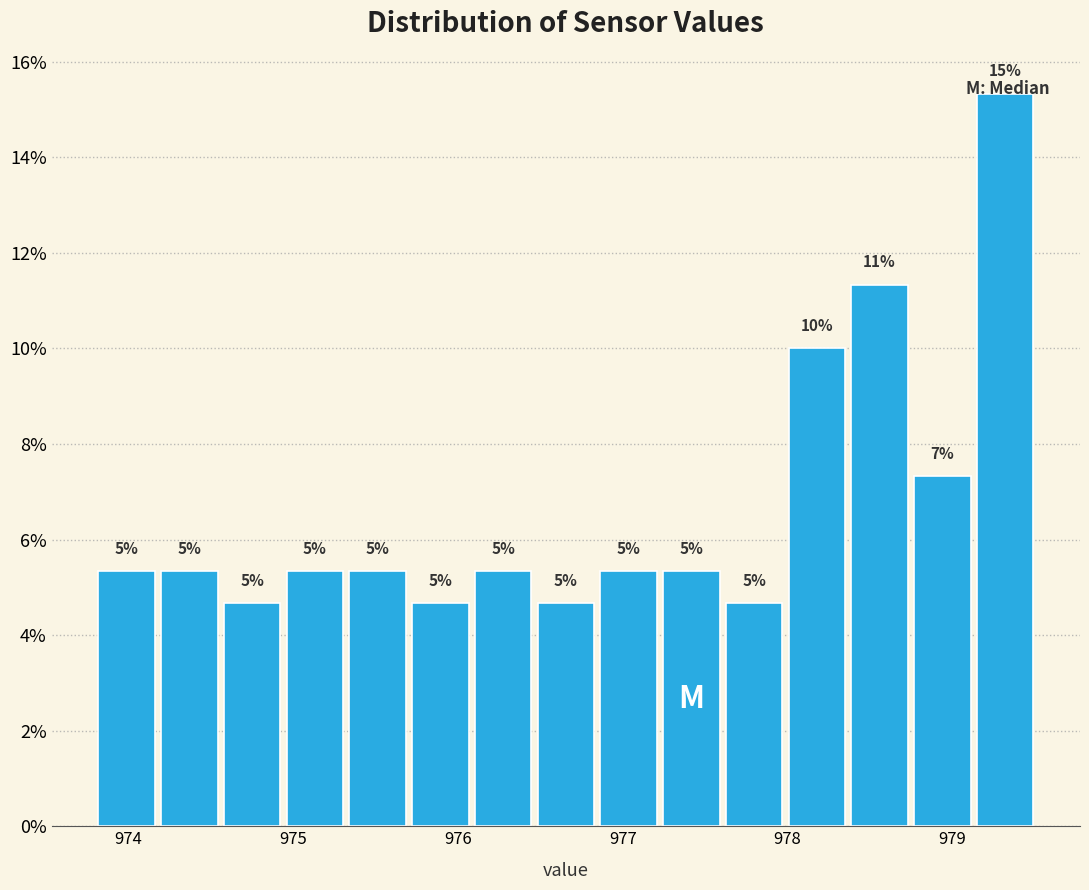

Around what value on the x-axis is the tallest bar? Give the approximate position of its centre, as read against the axis.

979.3